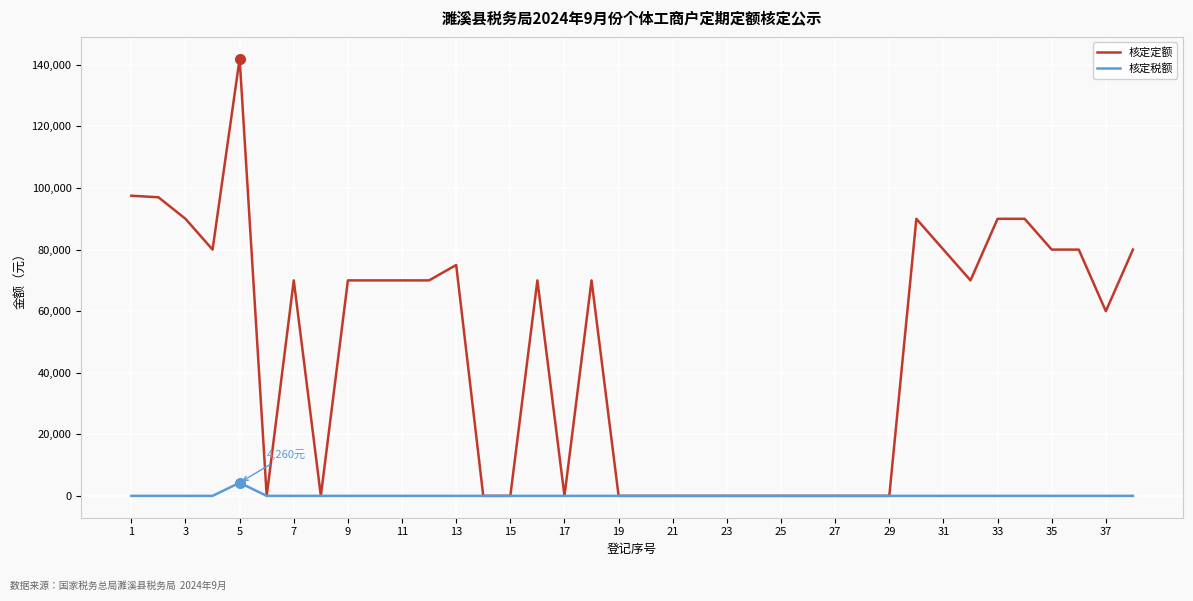

Which series has the widest spread of values?

核定定额